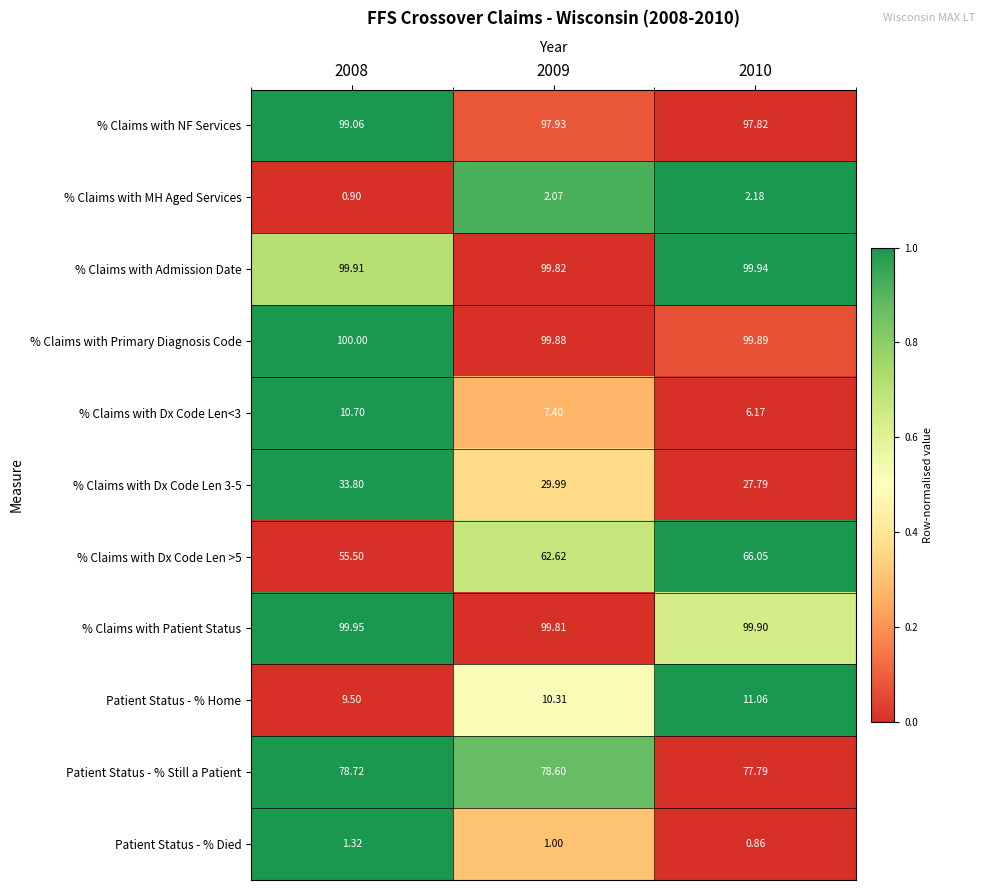

Is the value of % Claims with Dx Code Len >5 at 2008 greater than the value of % Claims with Patient Status at 2010?

No